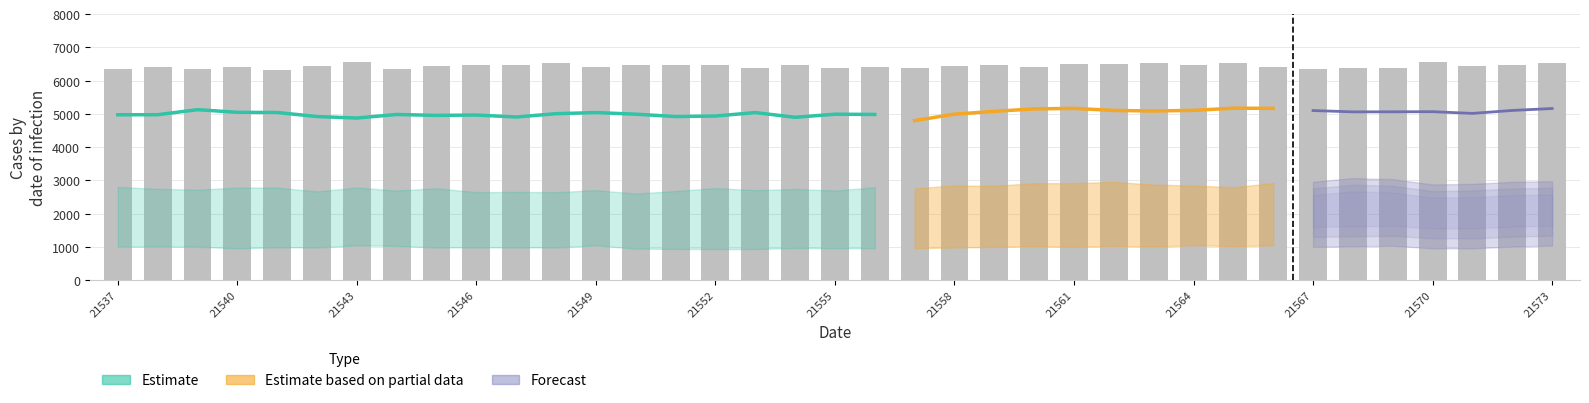

Reading left to right, what are all the values shown in this chart?

peak_counts: 6342	6401	6341	6413	6313	6452	6549	6356	6454	6464	6464	6540	6421	6463	6464	6470	6379	6464	6381	6418	6383	6446	6481	6412	6493	6499	6521	6483	6525	6403	6357	6383	6383	6559	6442	6483	6521
mid_counts: 4977	4978	5129	5050	5044	4923	4878	4985	4957	4968	4909	5009	5042	4994	4923	4938	5042	4900	4993	4986	4801	4994	5079	5153	5168	5106	5090	5108	5174	5169	5103	5063	5065	5069	5017	5106	5164
low_counts: 2805	2749	2722	2787	2785	2671	2787	2698	2765	2648	2656	2648	2709	2606	2684	2771	2708	2744	2698	2795	2762	2851	2839	2919	2921	2956	2878	2847	2798	2921	2860	2971	2939	2780	2798	2859	2878
high_counts: 1009	1013	1008	958	992	985	1049	1033	985	988	985	985	1049	951	942	938	938	972	964	963	964	985	1003	1025	1003	1036	1012	1052	1024	1052	1003	1020	1037	961	960	1012	1042